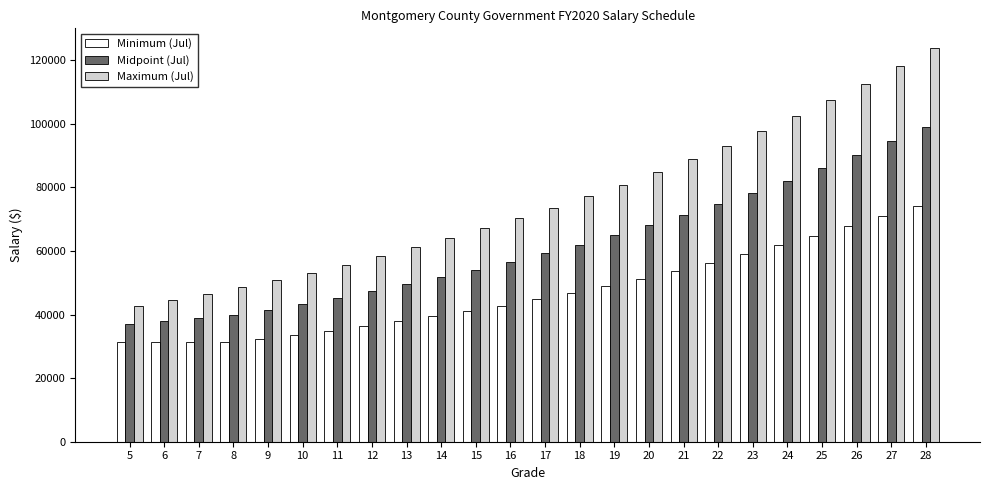

Is it true that Maximum (Jul) equals 120392.2 at 17?

False